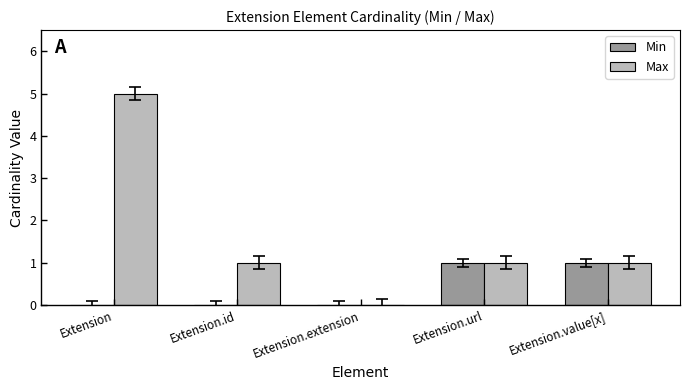

Which series changed the most between Extension.id and Extension.url?

Min